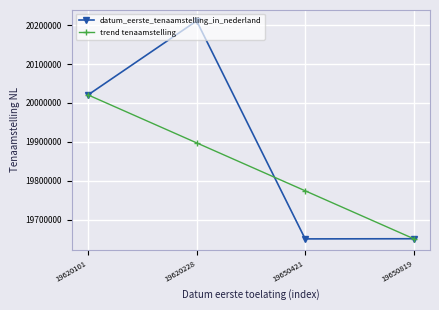

Which category has the highest value in the trend tenaamstelling series?

19620101